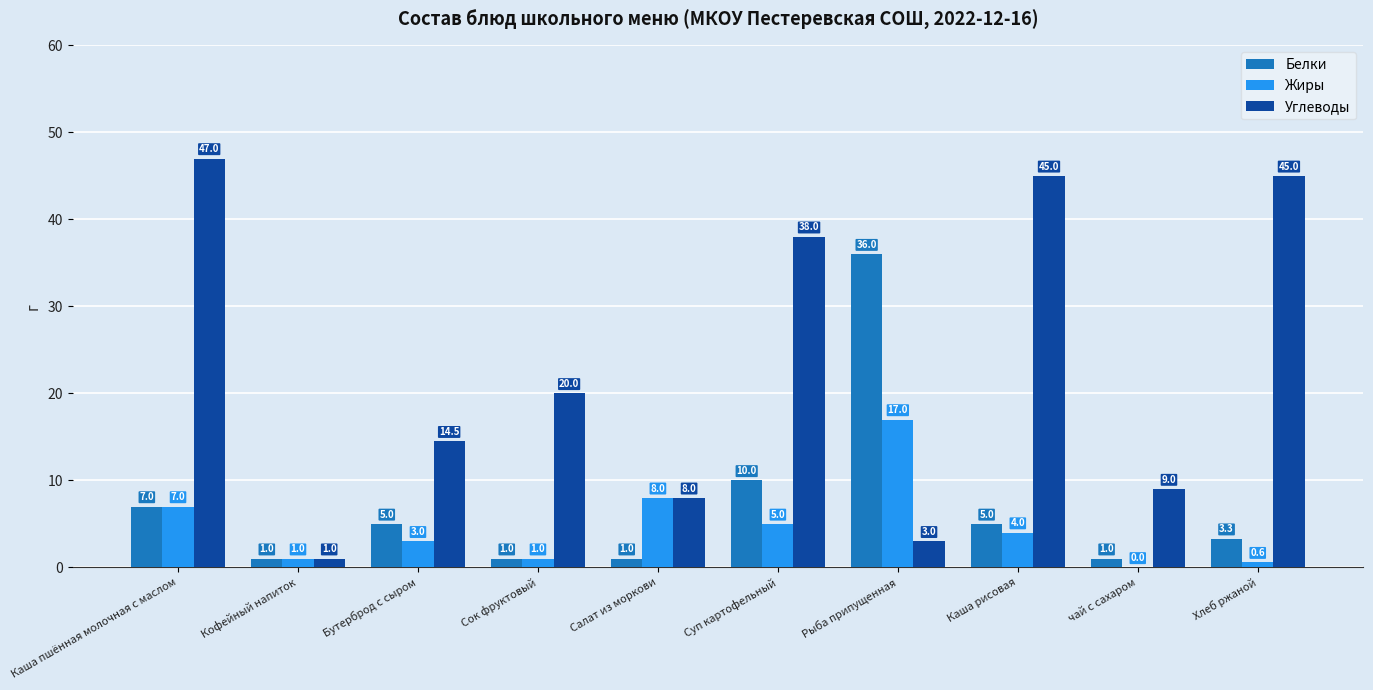

Which series has the largest total across all categories?

Углеводы